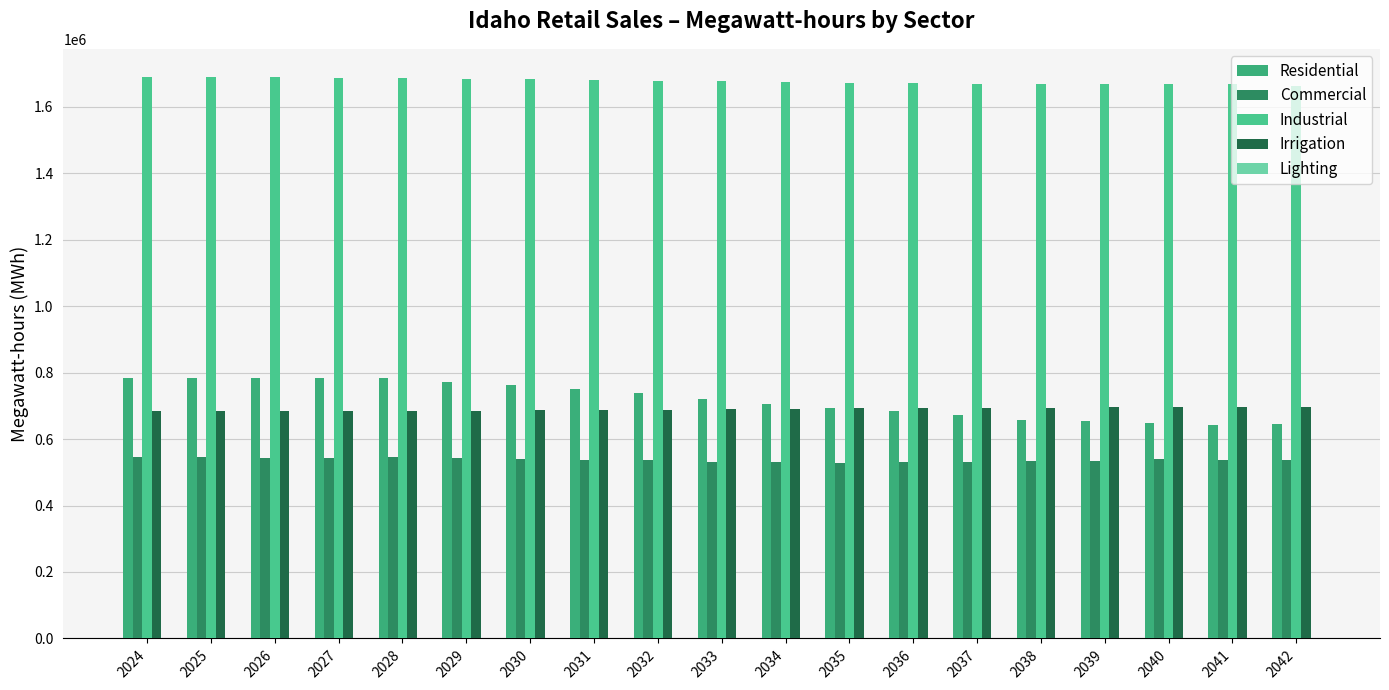

What is the sum of all Lighting values?

33909.7